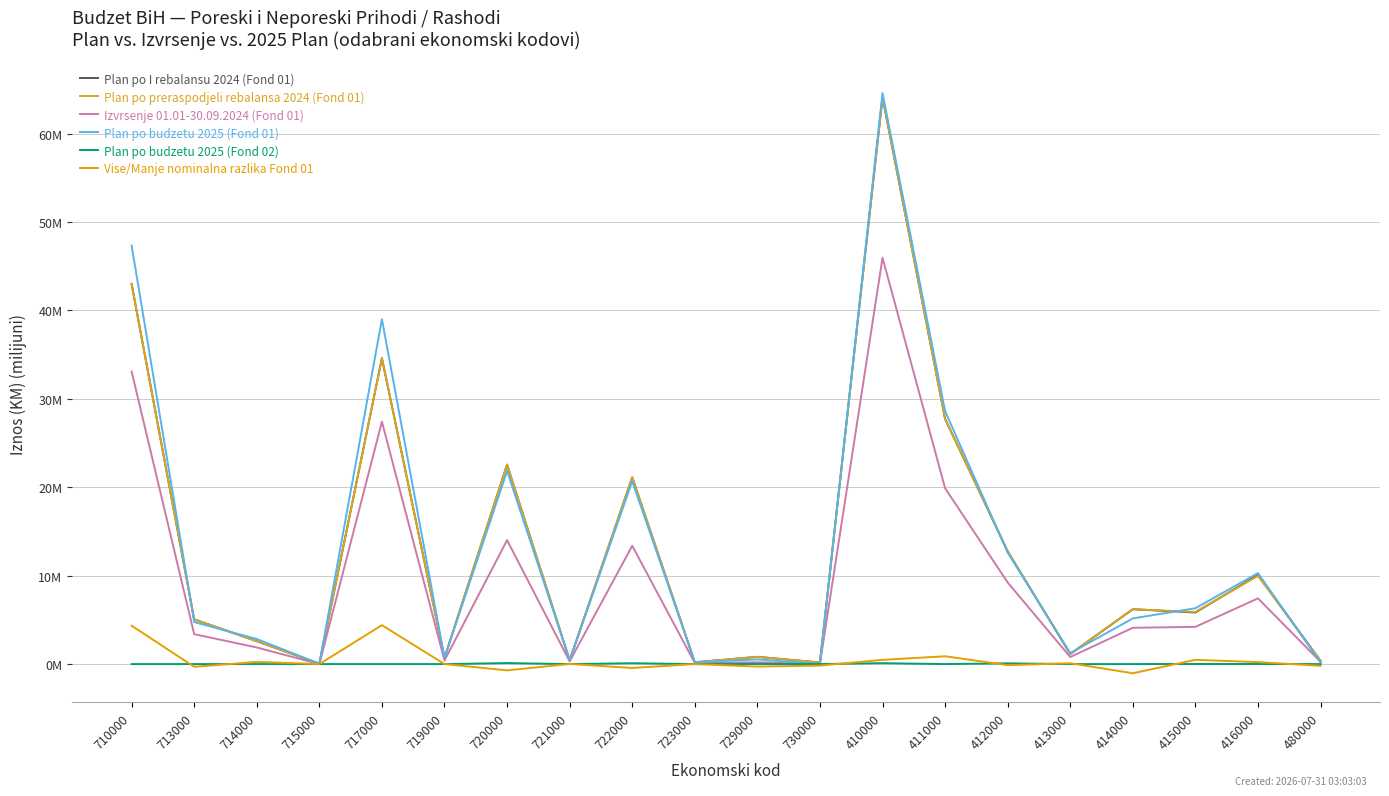

How many lines are shown in the chart?

6